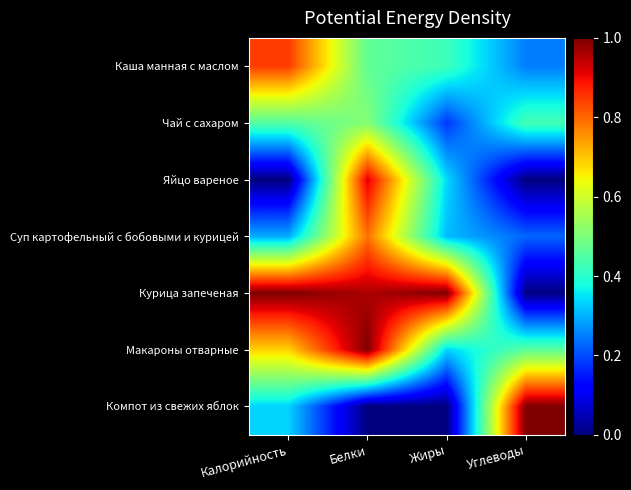

What is the difference between the highest and lowest values at Белки?

1.0